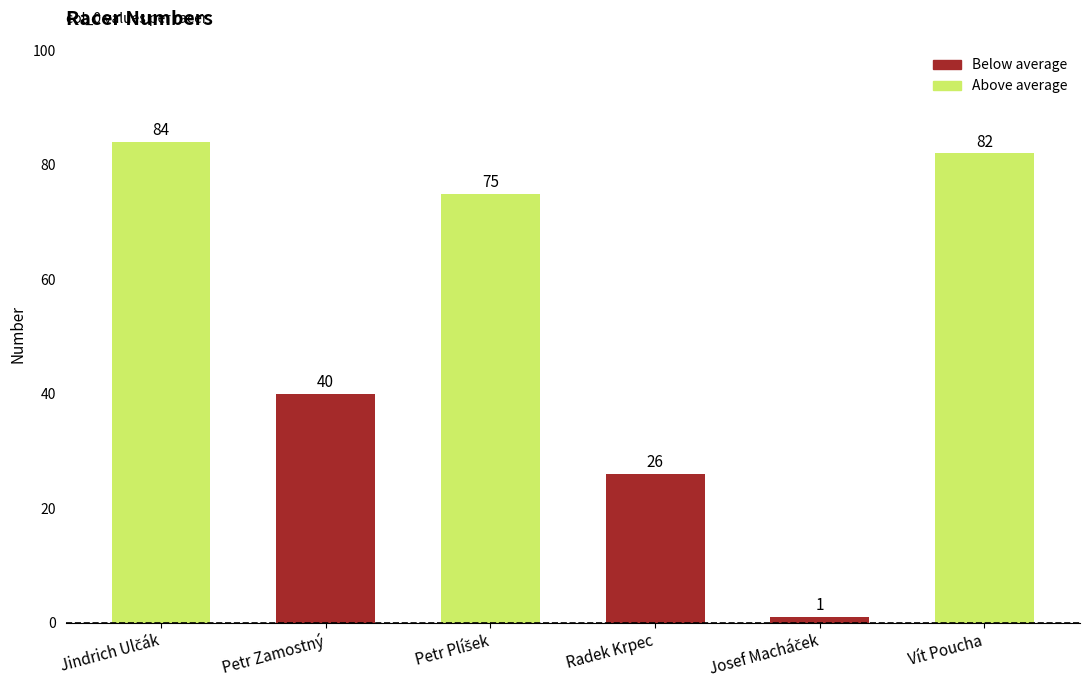

What is the greatest value displayed?

84